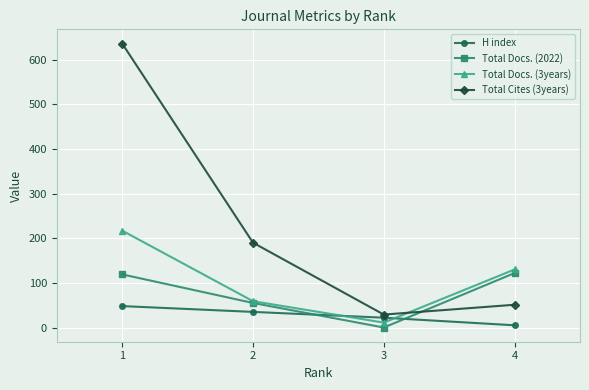

How many lines are shown in the chart?

4